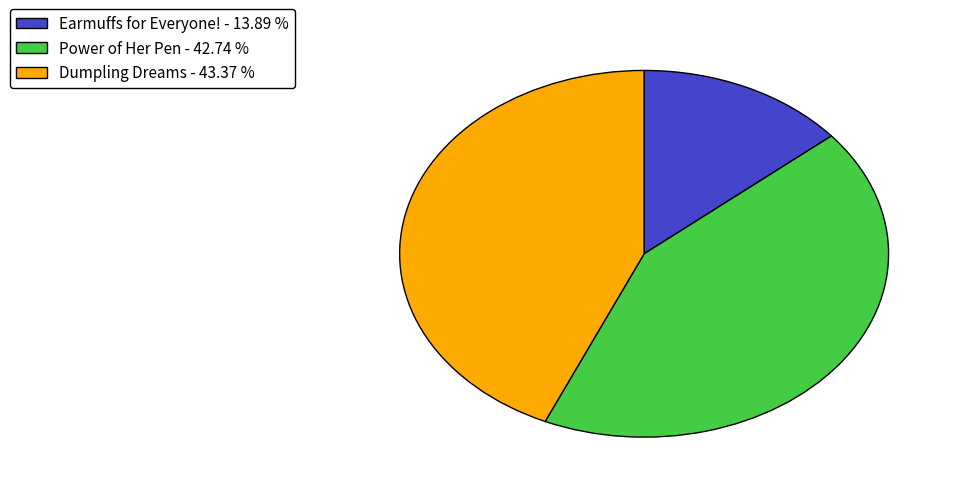

Does any single category account for the majority?

No